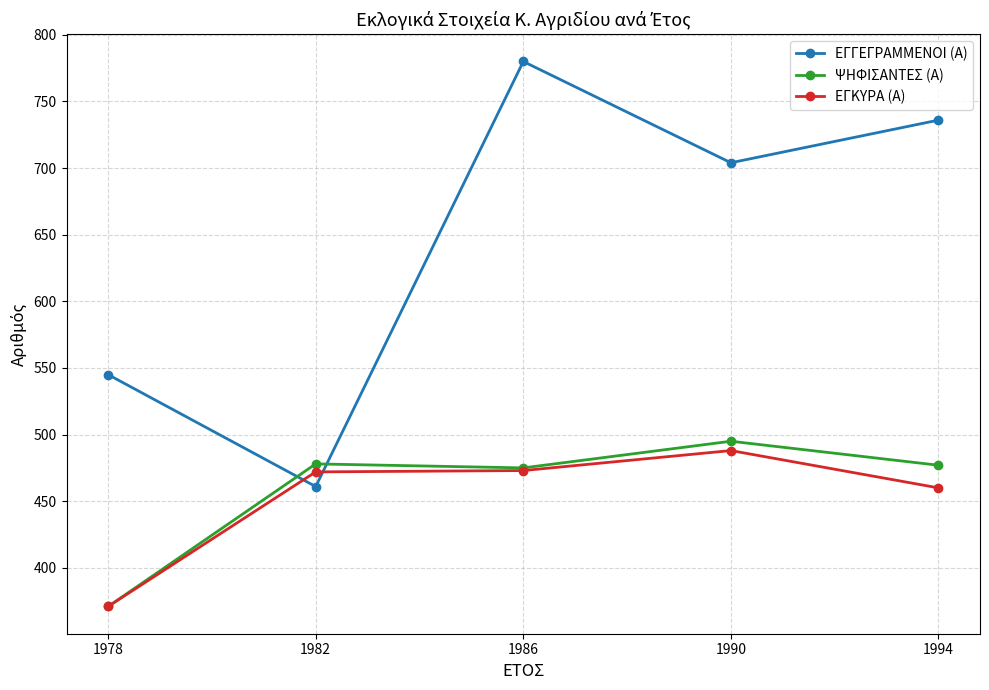

At which label does ΕΓΚΥΡΑ (Α) first exceed 472?

1990